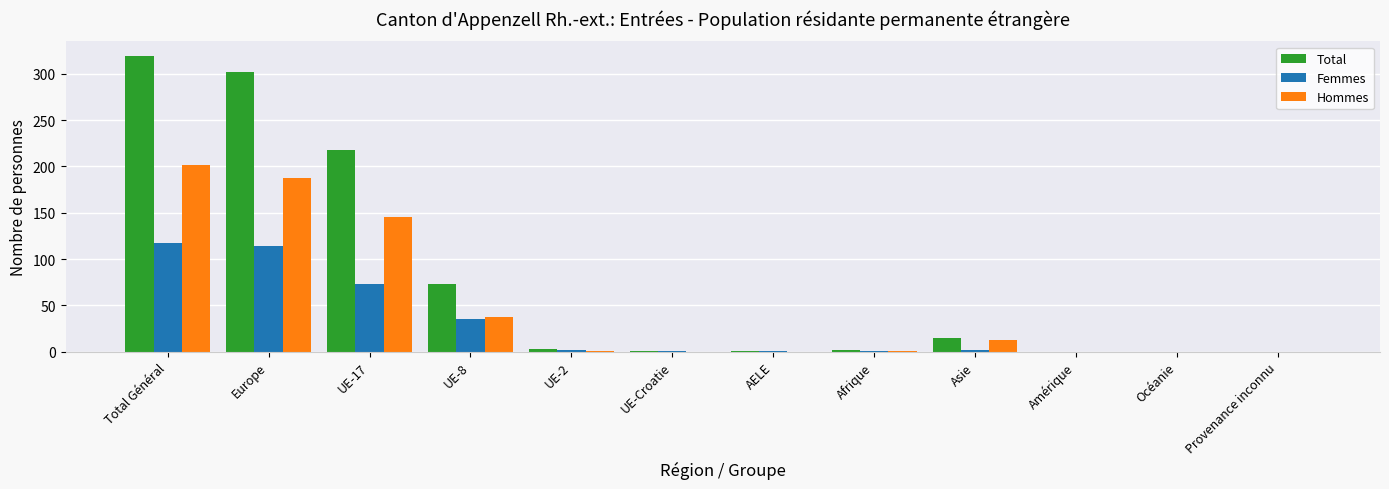

What is the sum of the Femmes values at Europe and Total Général?

231